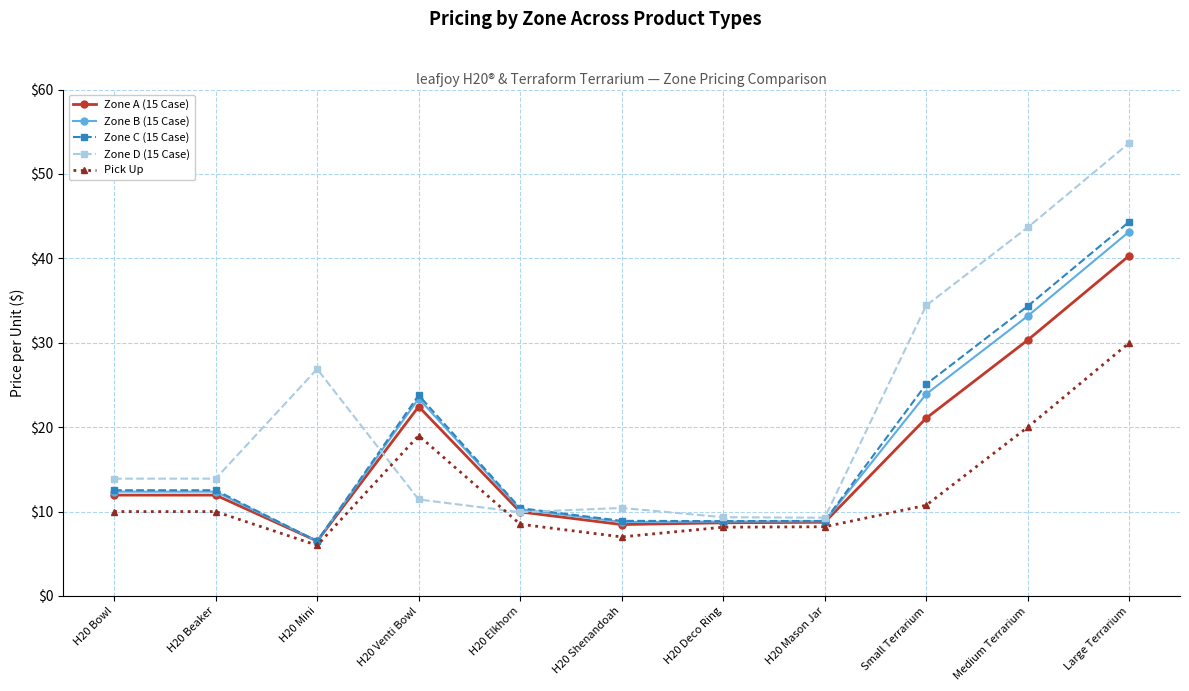

True or false: Pick Up has more than 2 interior local peaks.

False